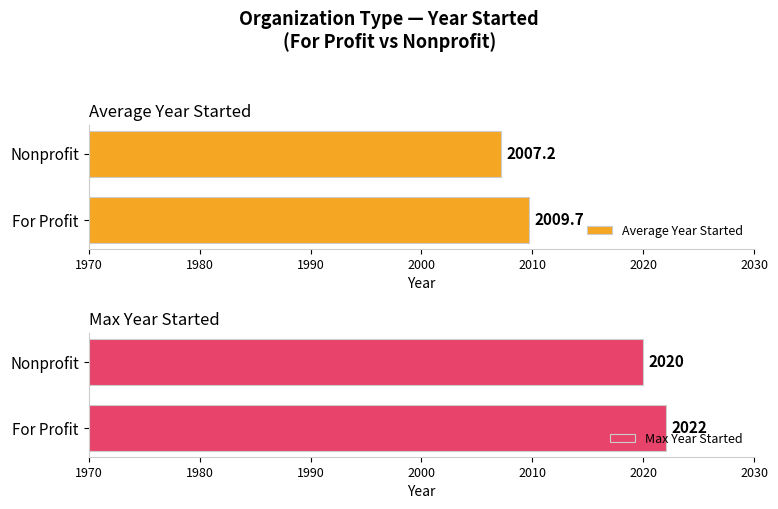

Is it true that Average Year Started equals 2007.2 at Nonprofit?

True